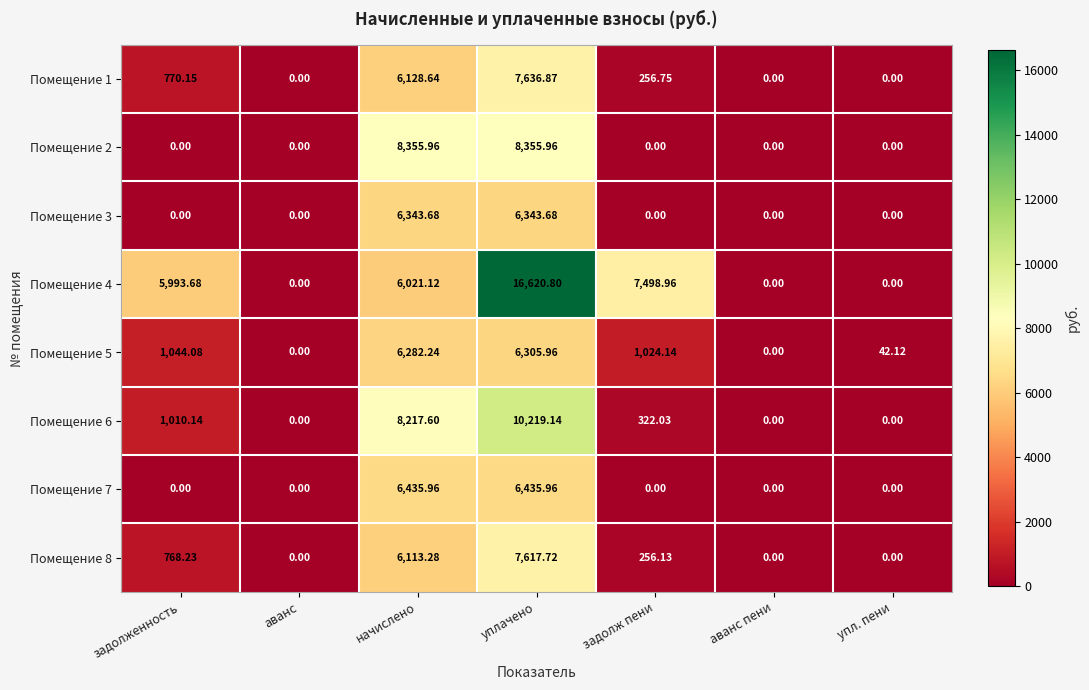

At which label does Помещение 4 first exceed 5993?

задолженность